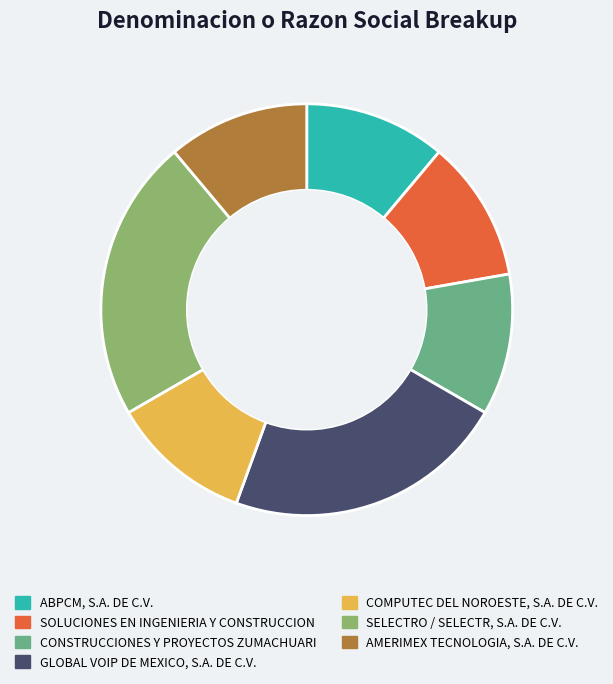

Approximately how many times larger is the value at SELECTRO / SELECTR, S.A. DE C.V. compared to SOLUCIONES EN INGENIERIA Y CONSTRUCCION?

2.0